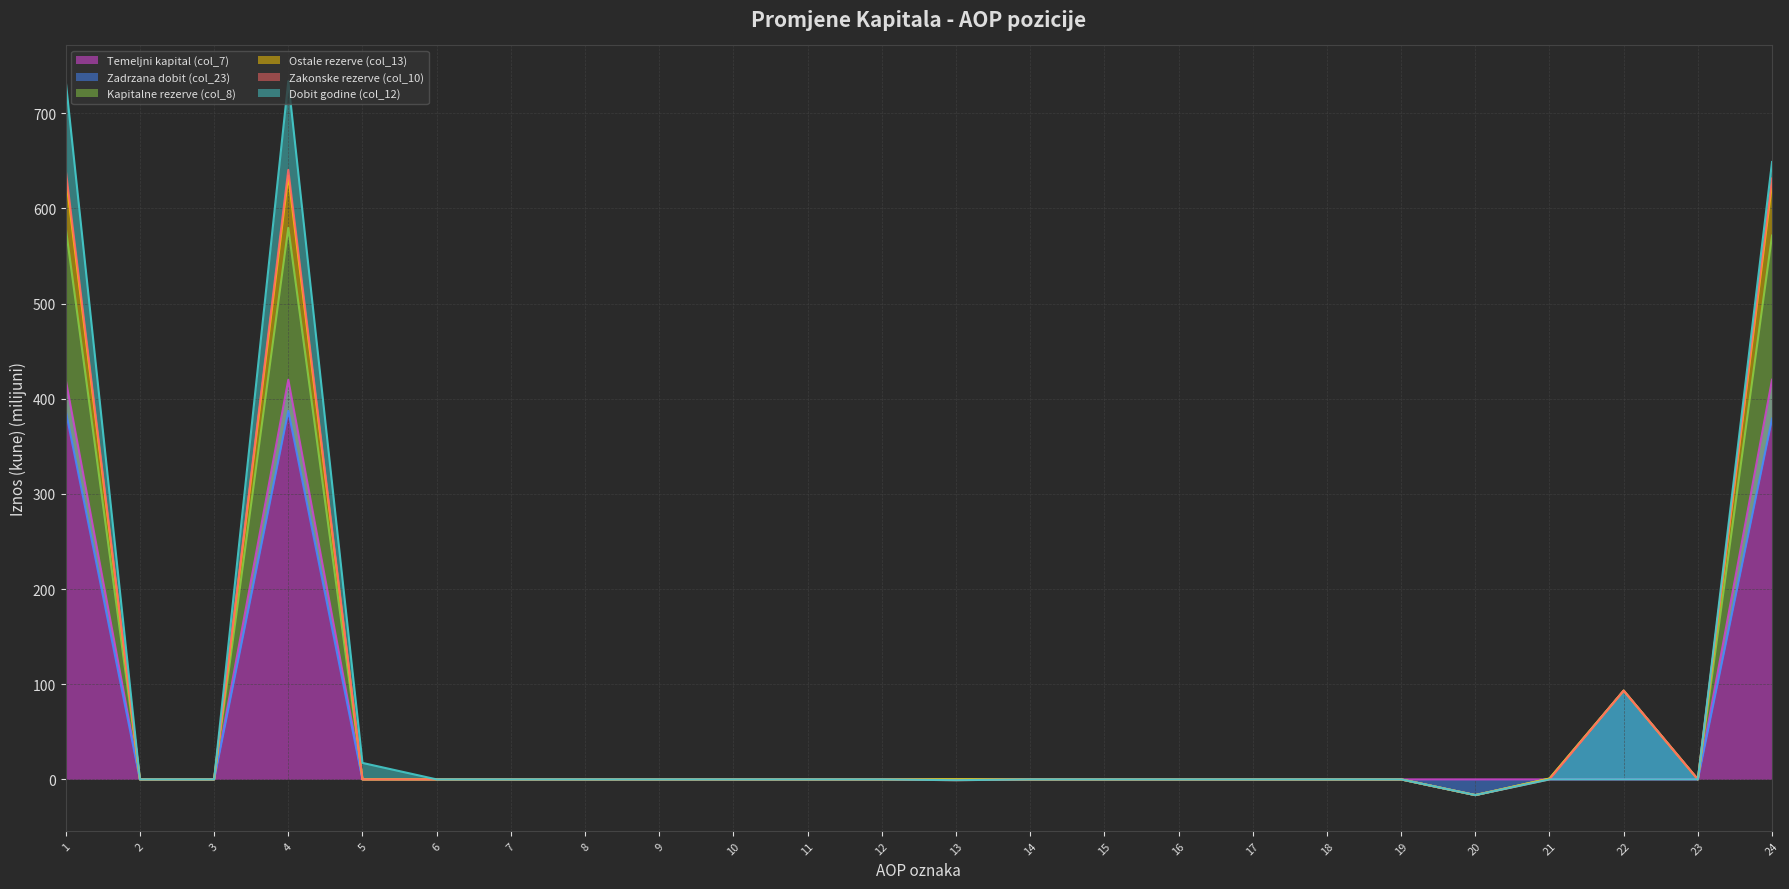

At how many categories does at least one series exceed -10?

24